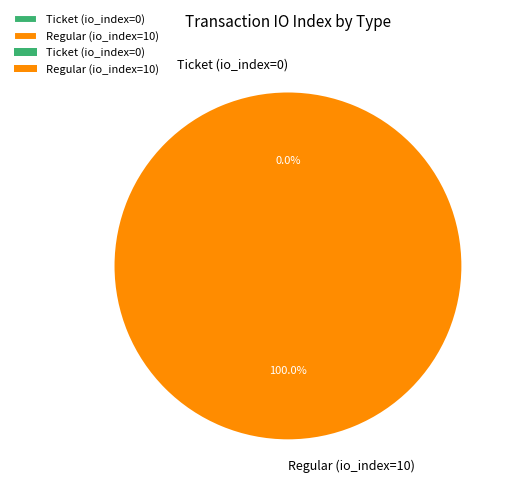

Rank the categories by value from lowest to highest.

Ticket (io_index=0), Regular (io_index=10)